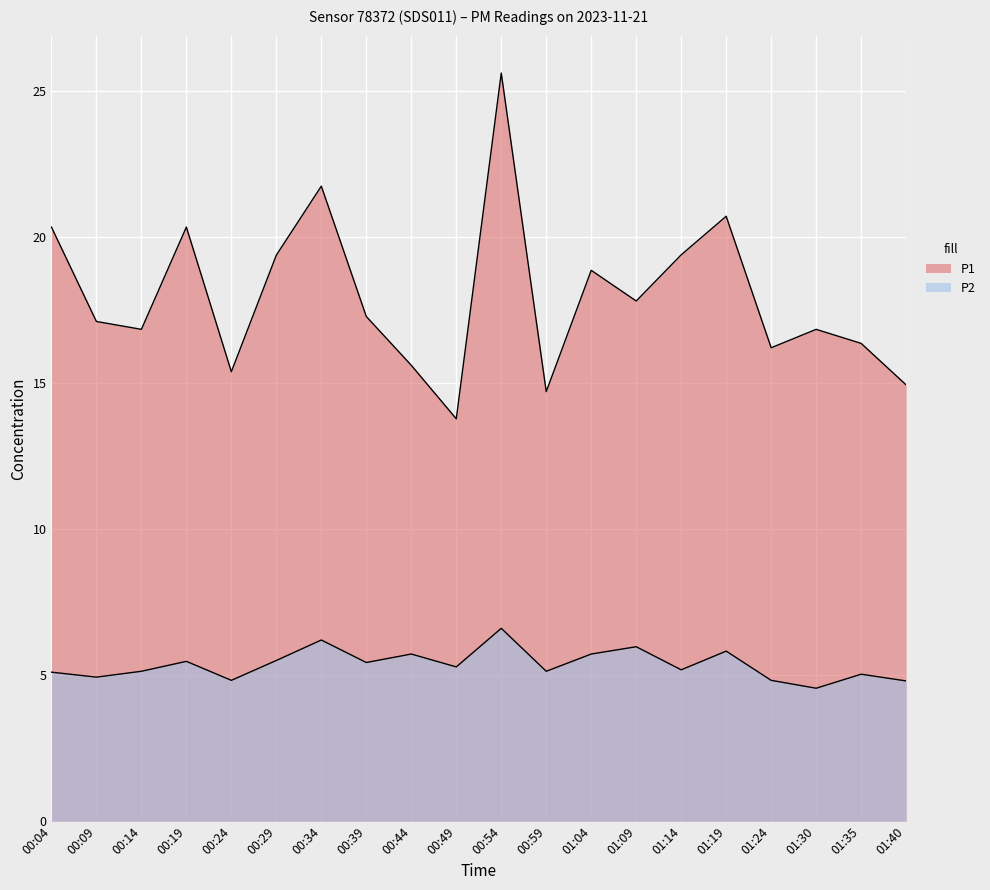

Which has a higher value, 00:59 or 00:54?

00:54